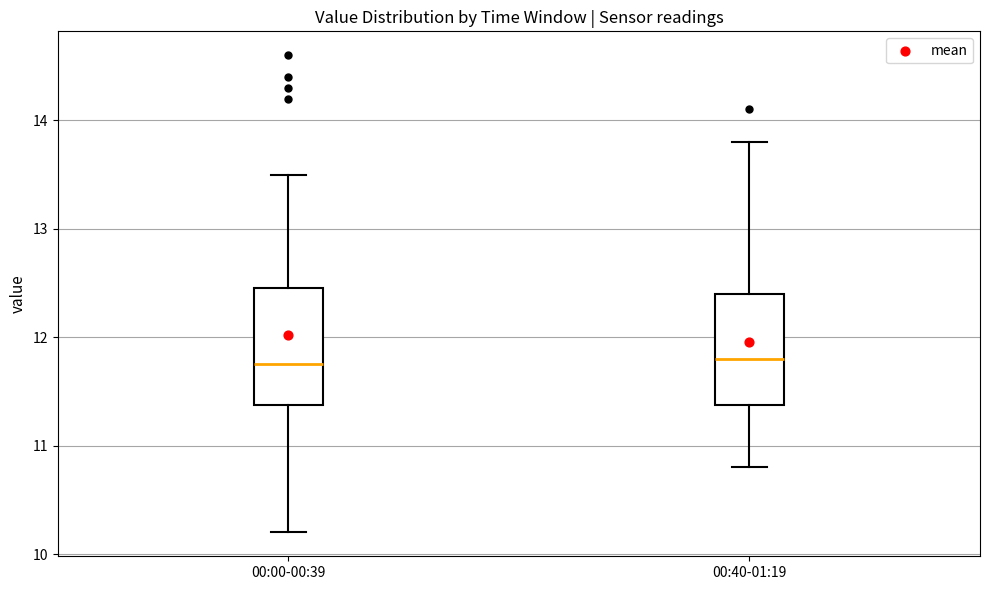

Reading left to right, read every box against the y-axis: the position of its median line, the range the box covers, and the ends of its whiskers. The values are not printed on the chart, so give them approximately, as read against the axis.

00:00-00:39: median 11.8, box 11.4 to 12.5, whiskers 10.2 to 13.5
00:40-01:19: median 11.8, box 11.4 to 12.4, whiskers 10.8 to 13.8